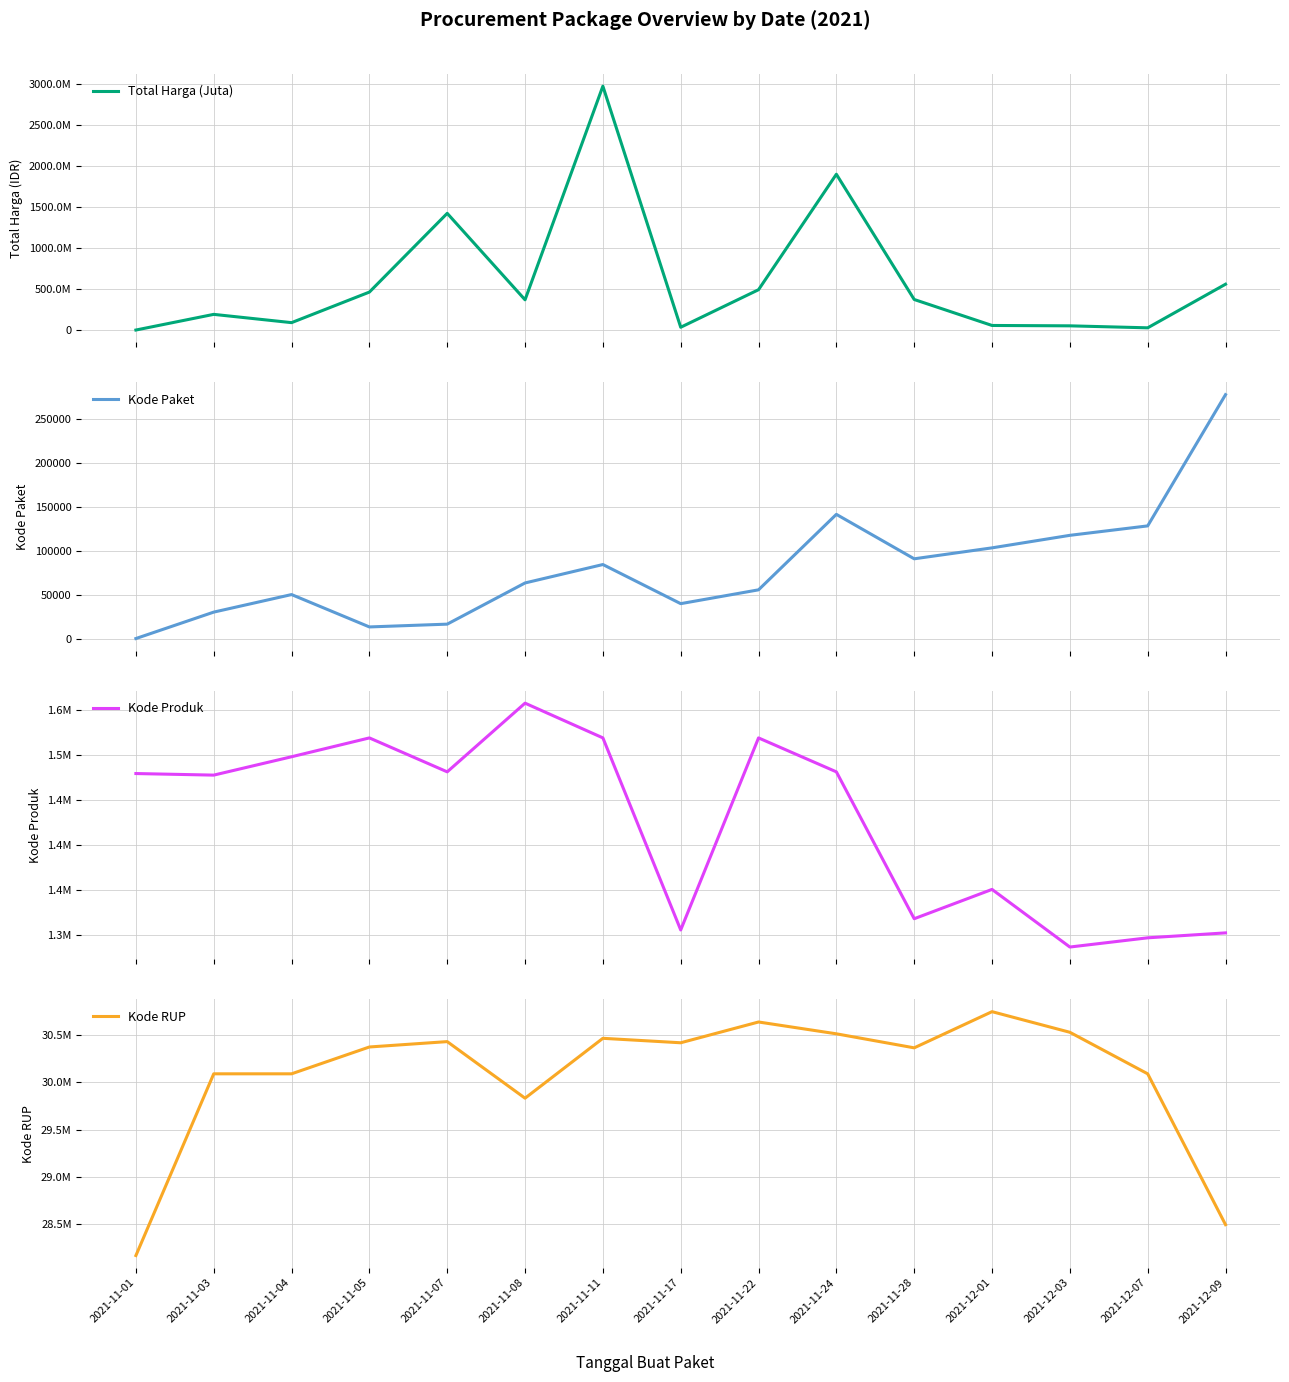

At which label is Total Harga (Juta) closest to 1489883420?

2021-11-07